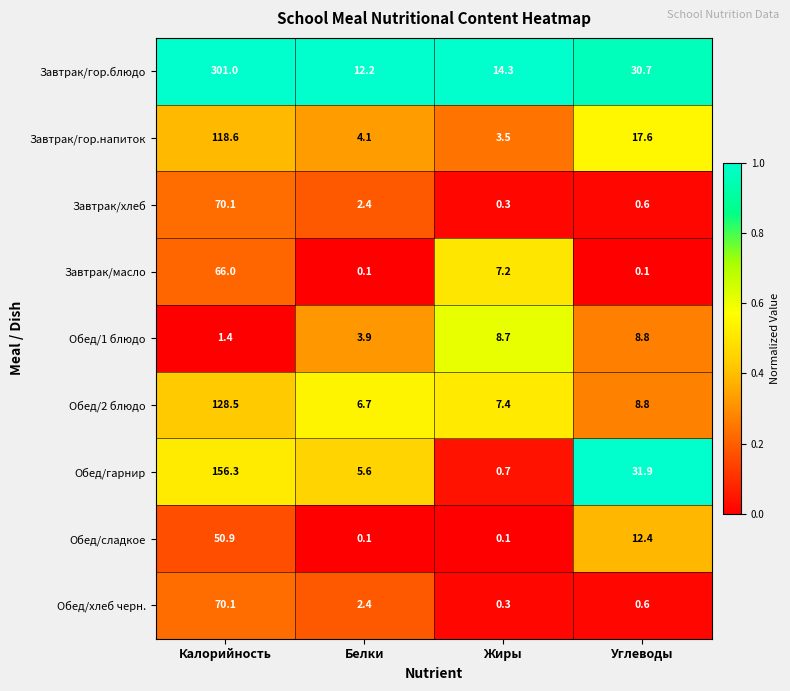

True or false: Обед/хлеб черн. has a value of 70.1 at Калорийность.

True